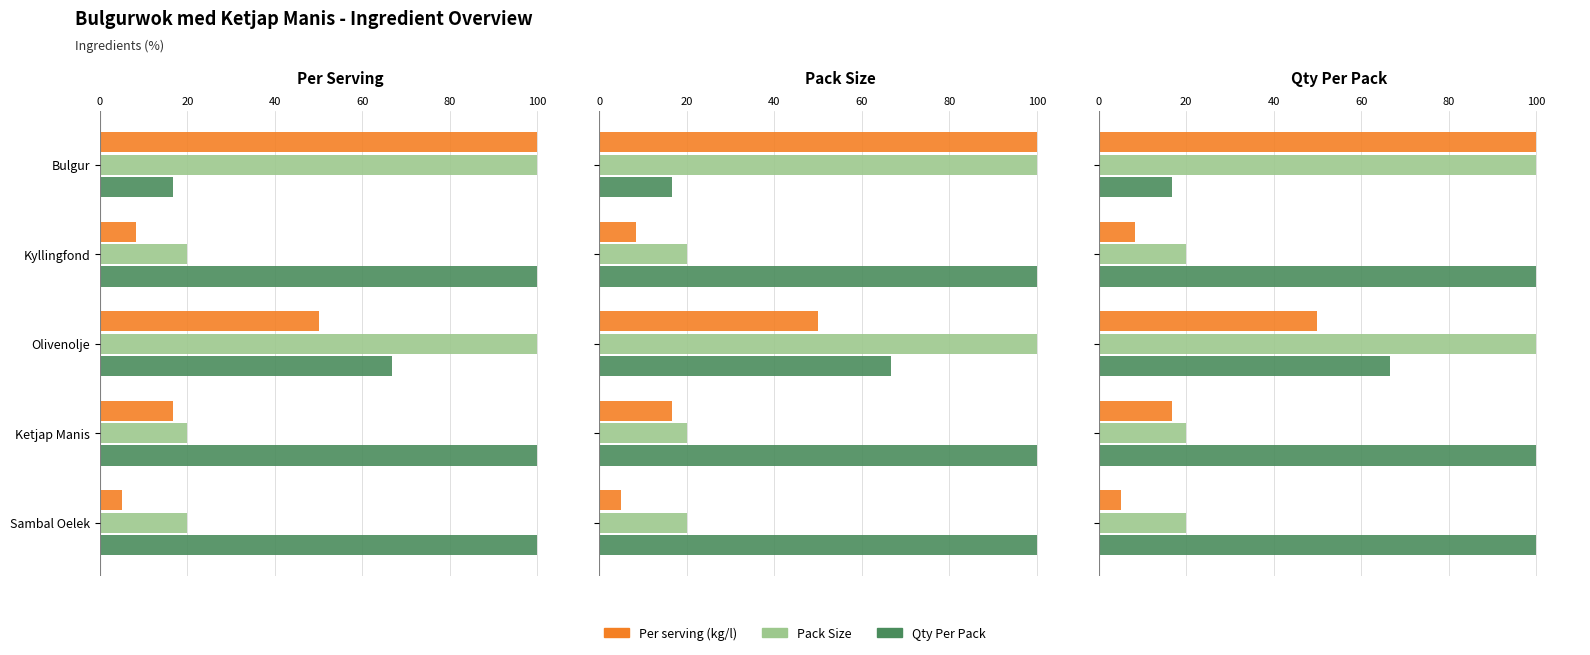

True or false: Pack Size has a value of 28.2 at 60.

False